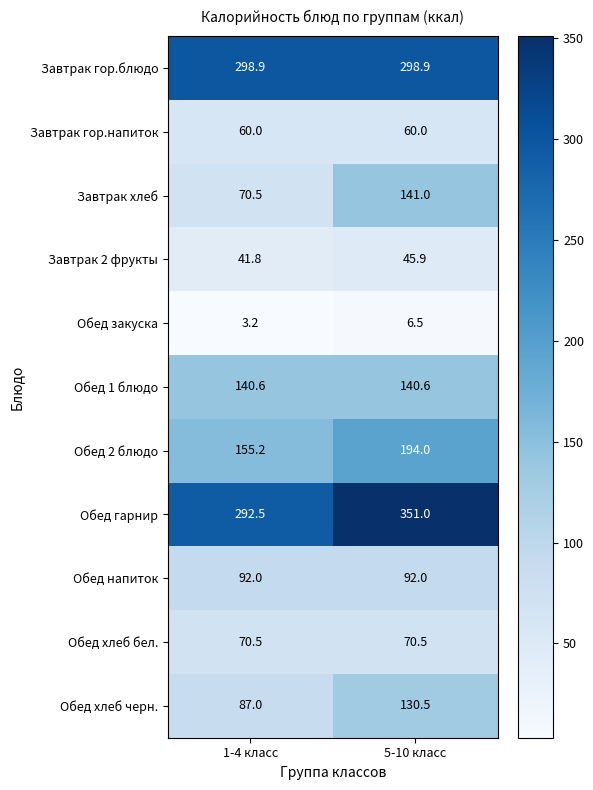

What is the sum of all Обед гарнир values?

643.5